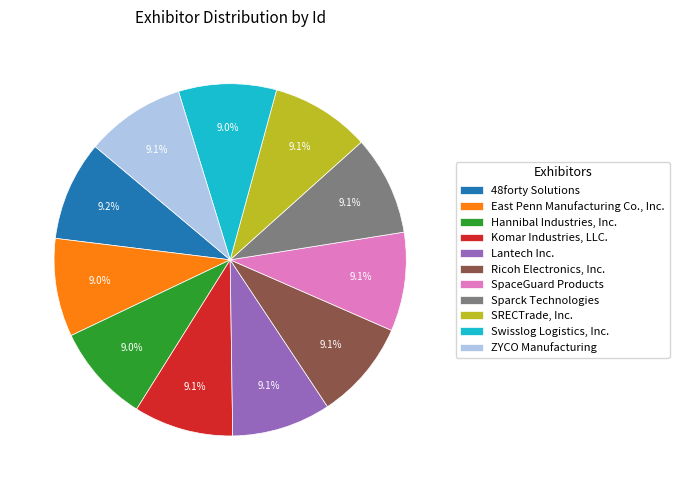

What is the ratio of the value at Ricoh Electronics, Inc. to the value at SpaceGuard Products?

1.0